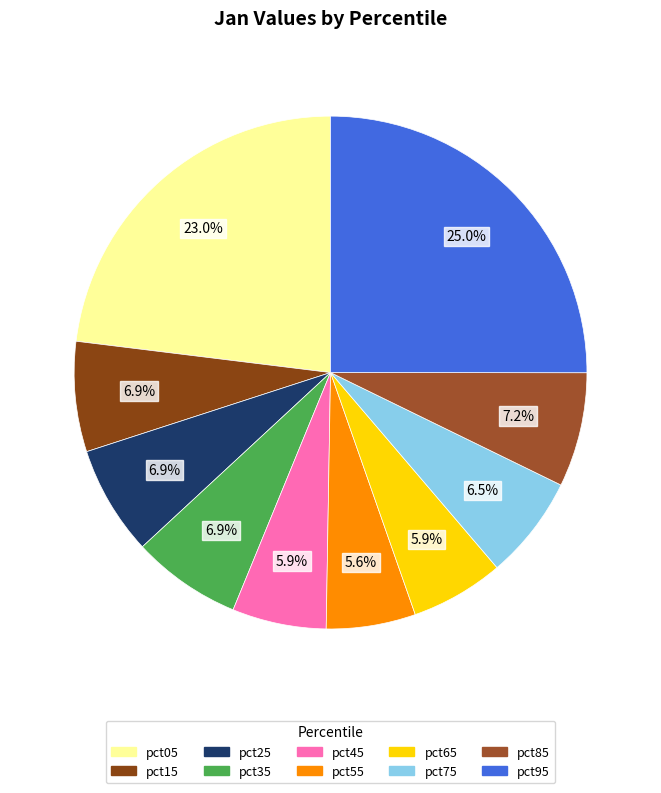

Does any single category account for the majority?

No